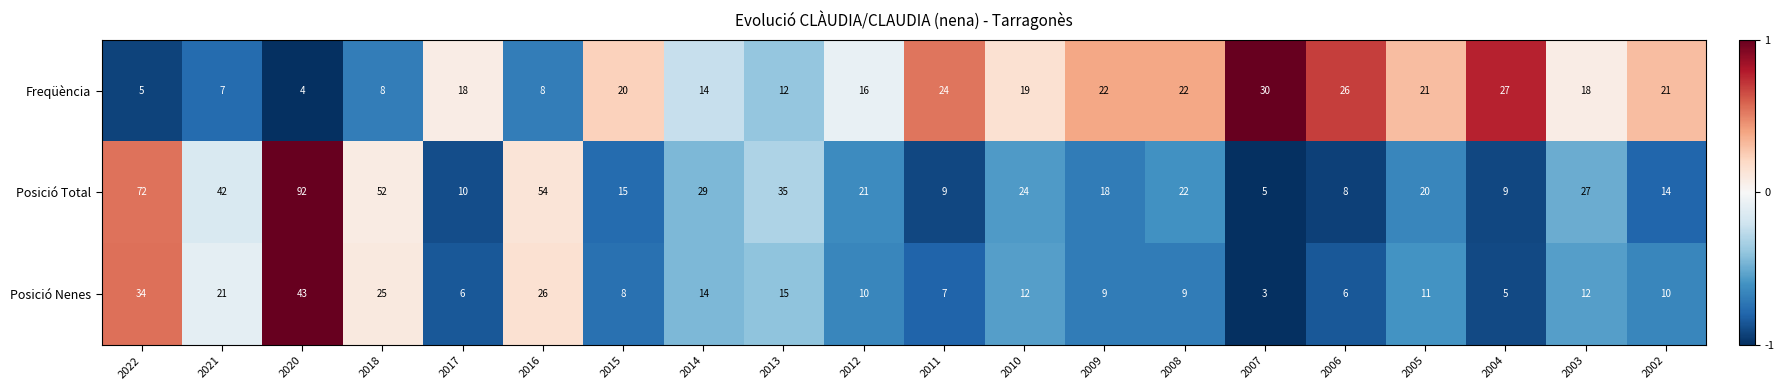

What is the difference between the second highest and second lowest values in the Posició Nenes series?

29